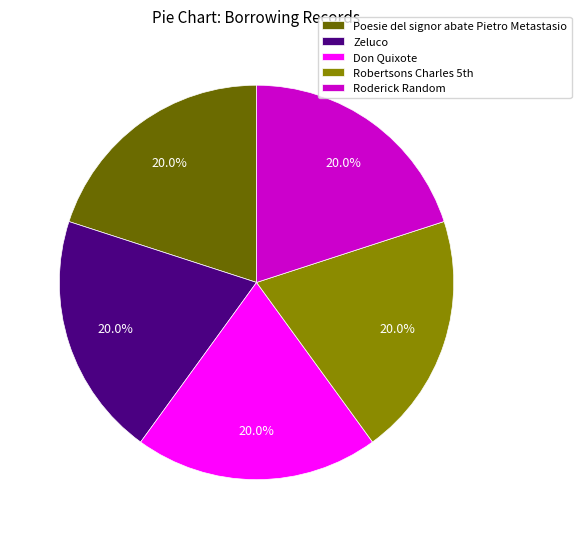

Is there any slice that represents more than half of the pie?

No